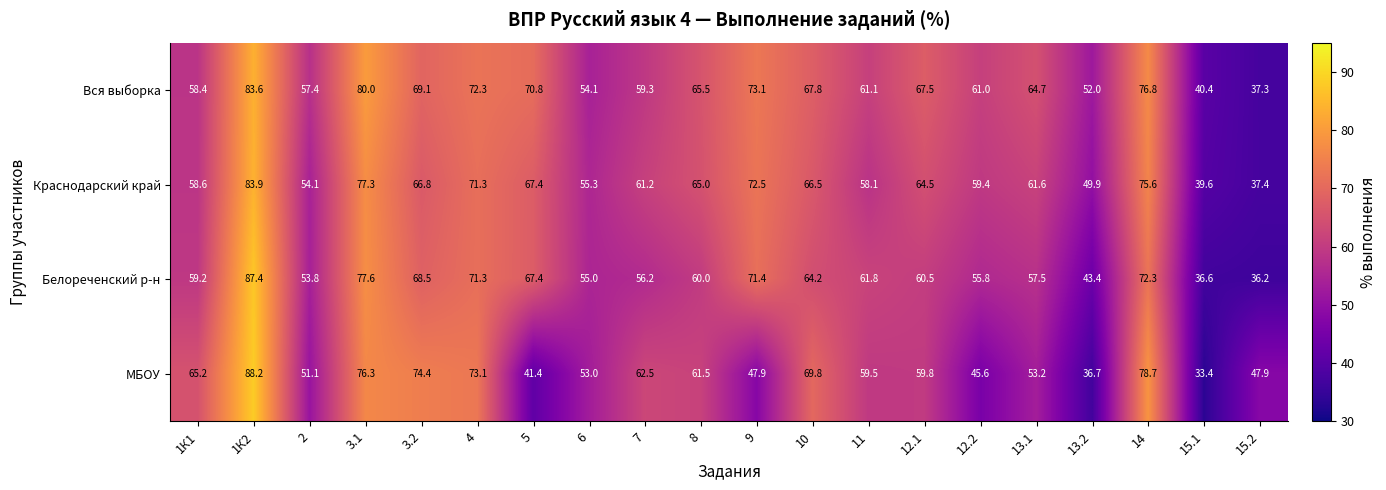

What is the difference between the highest and lowest values at 10?

5.6